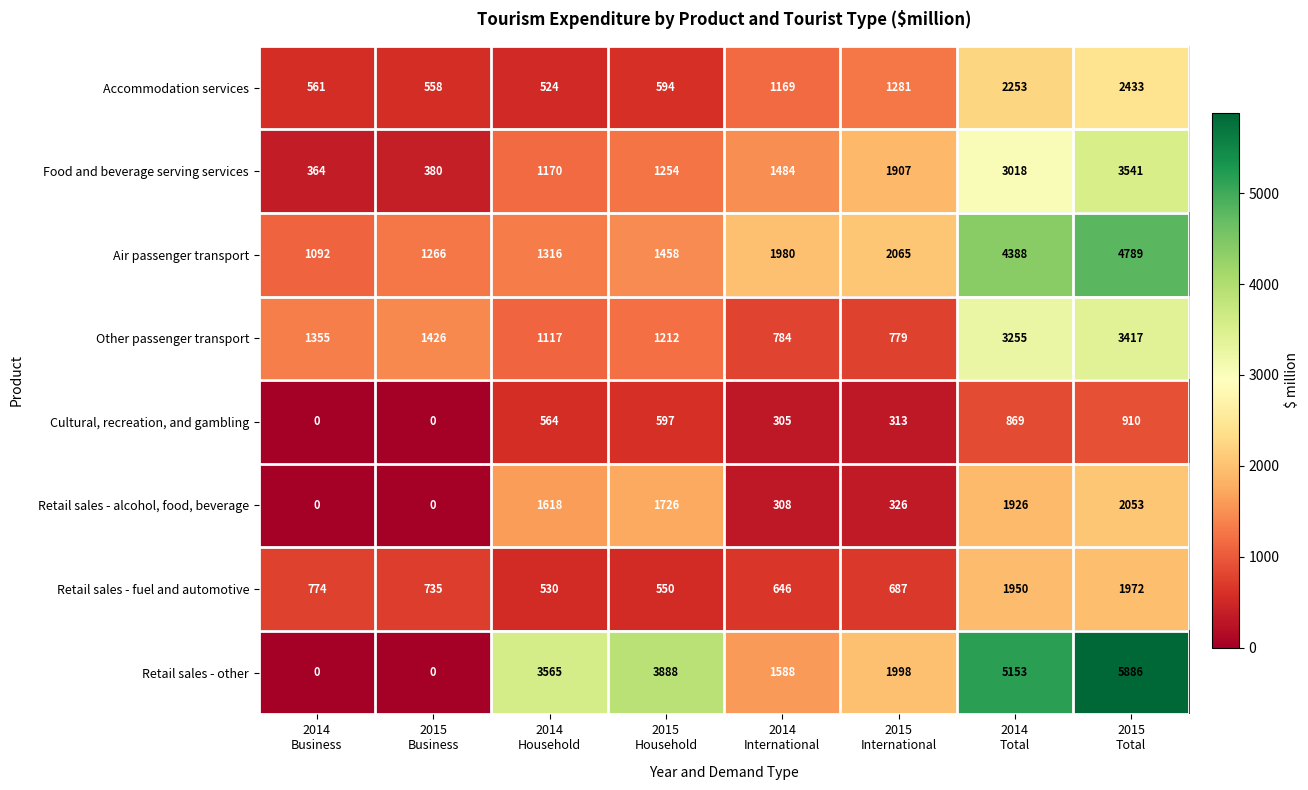

List the series in order of their peak value, highest first.

Retail sales - other, Air passenger transport, Food and beverage serving services, Other passenger transport, Accommodation services, Retail sales - alcohol, food, beverage, Retail sales - fuel and automotive, Cultural, recreation, and gambling